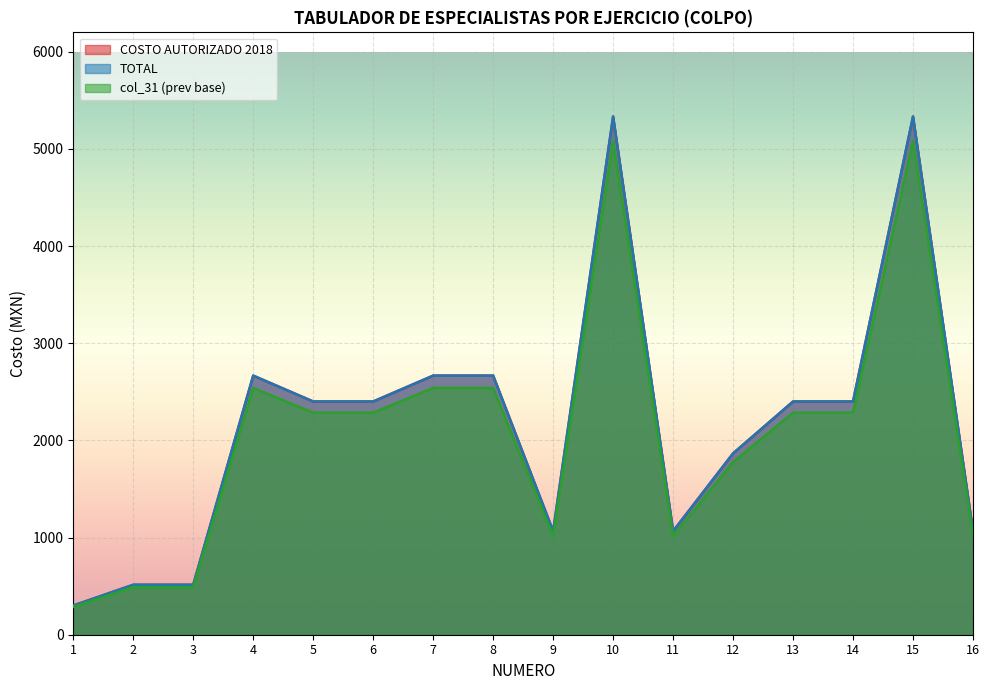

Between 4 and 13, which is larger?

4